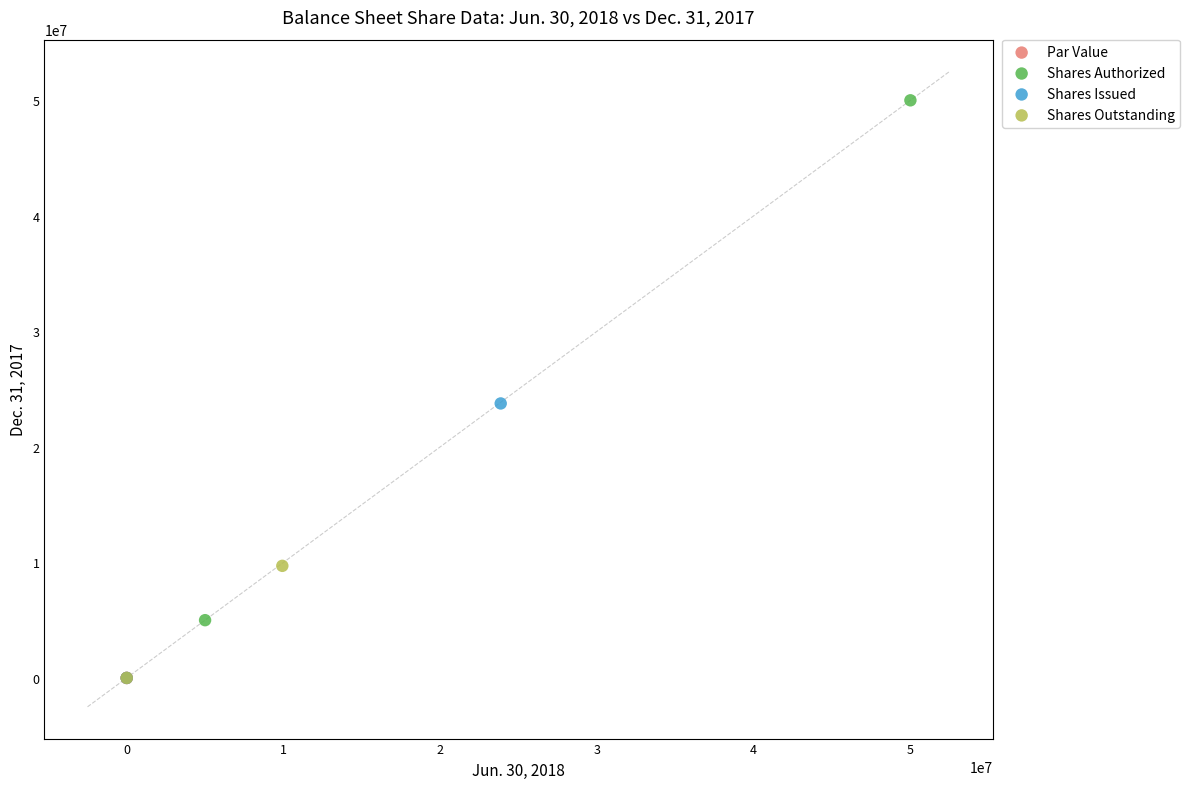

What are all the series names shown in the legend?

Par Value, Shares Authorized, Shares Issued, Shares Outstanding